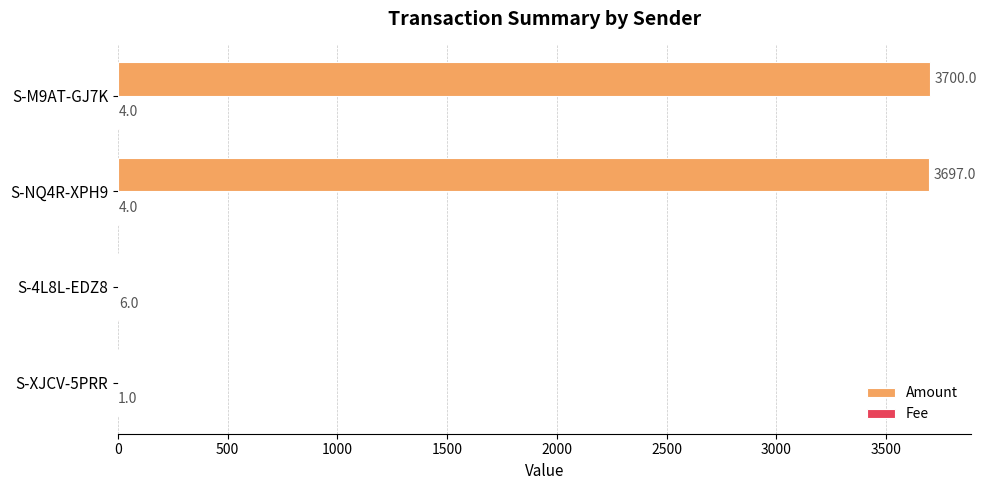

Where is Amount nearest to the value 1850?

S-NQ4R-XPH9